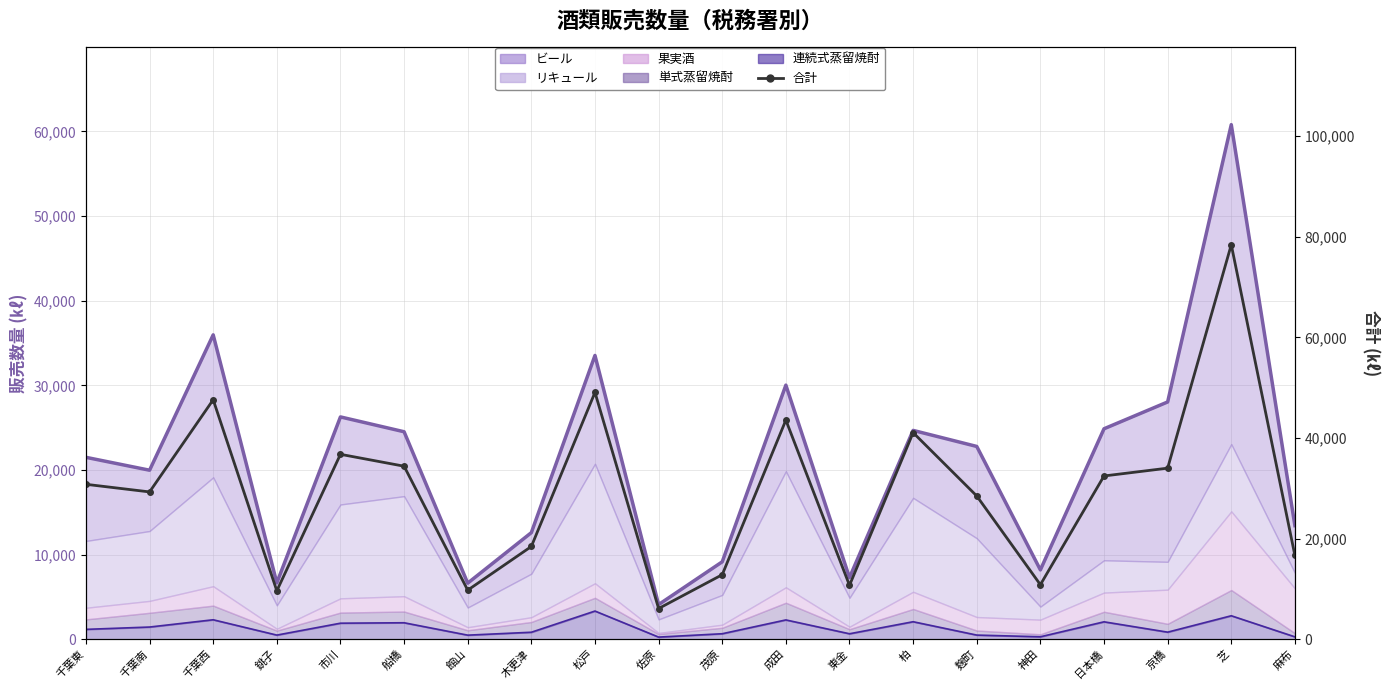

Reading right to left, list all the values displayed in this chart.

16653	78405	34006	32452	10844	28477	41064	10720	43551	12832	6111	49059	18439	9759	34393	36756	9625	47599	29283	30796